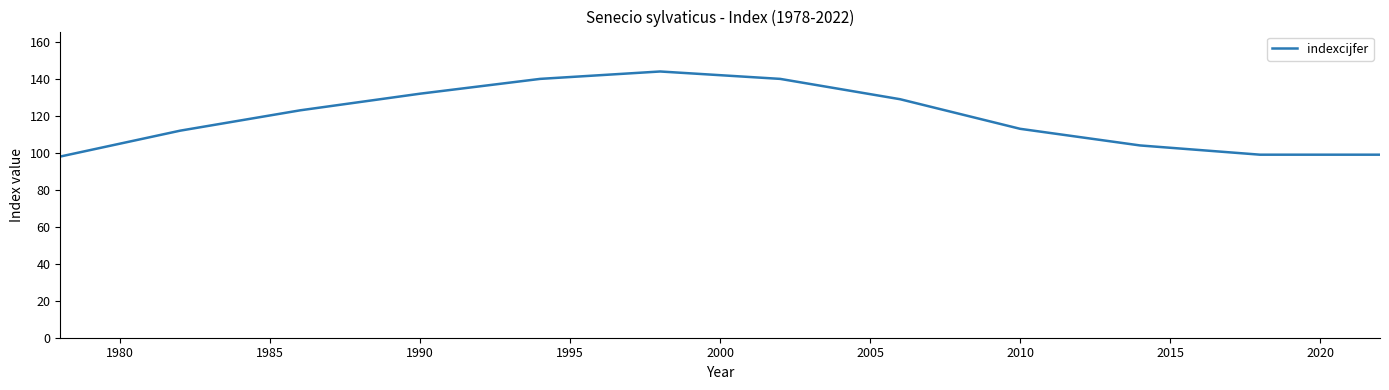

What is the difference between the maximum and minimum values?

46